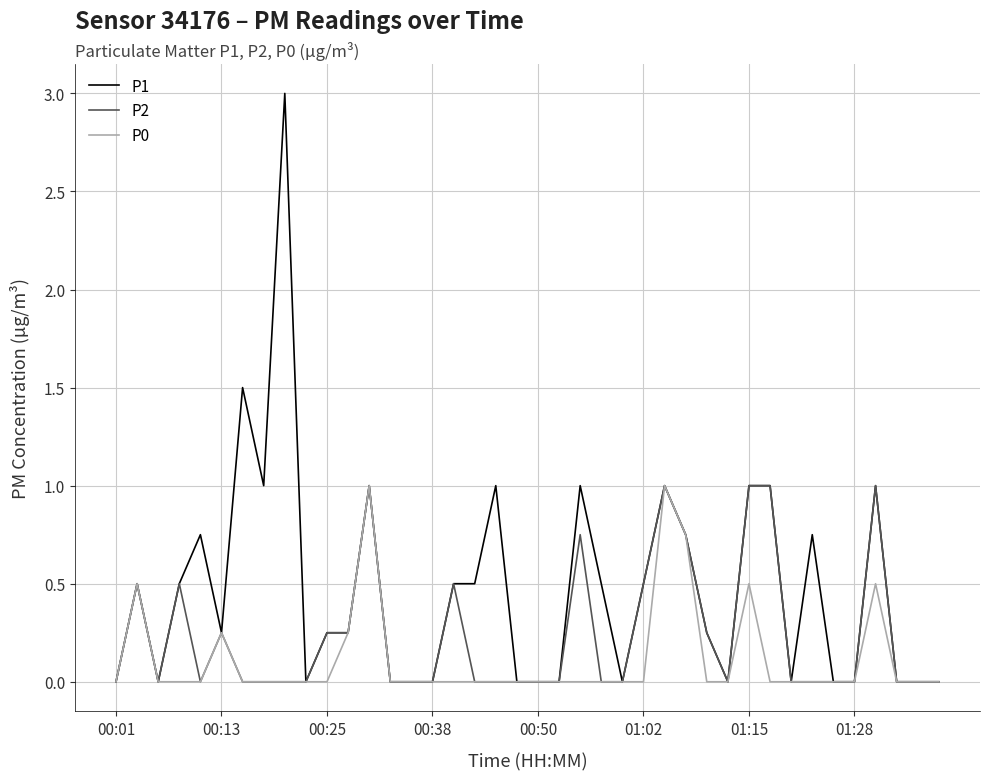

List the series in order of their overall mean, highest first.

P1, P2, P0